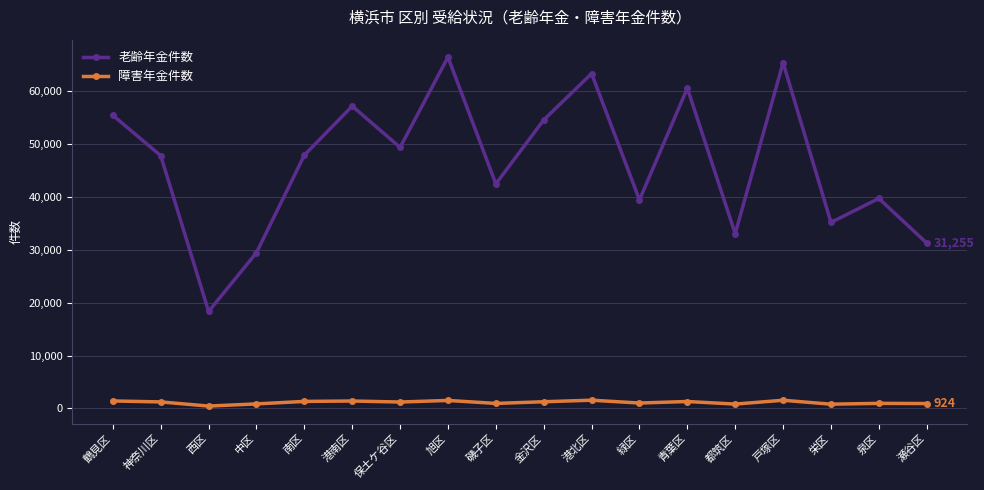

What is the greatest value displayed?

66398